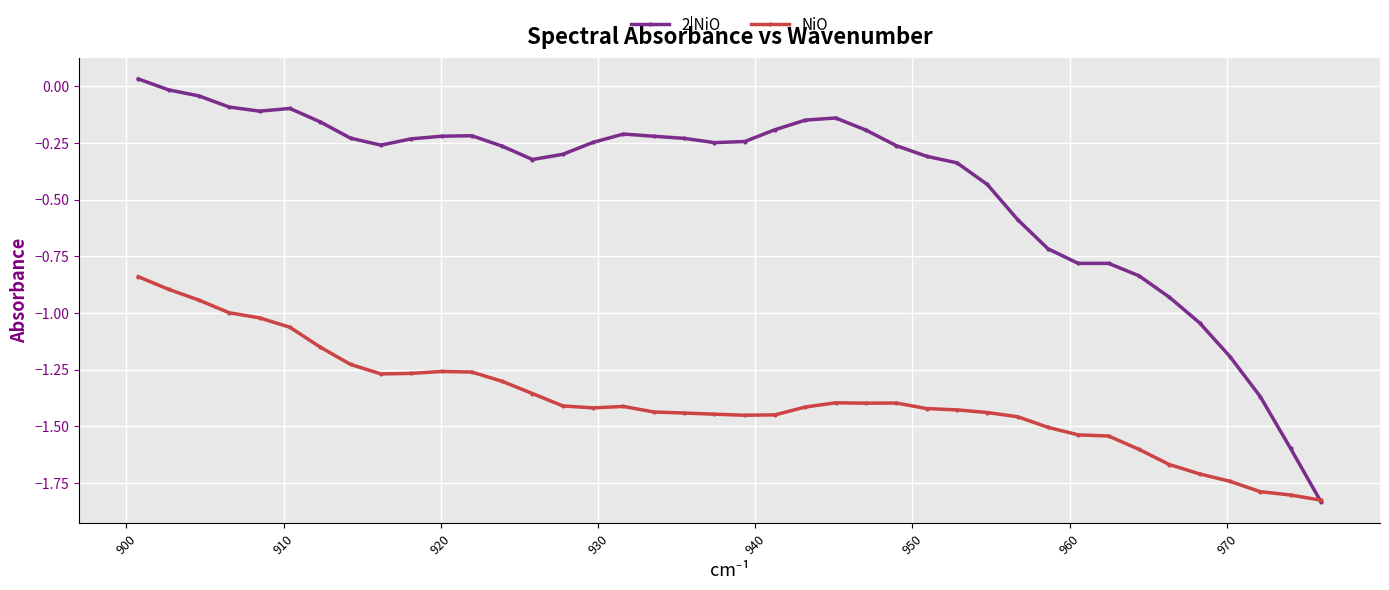

After their last crossing, which series has the higher values: NiO or 2|NiO?

NiO